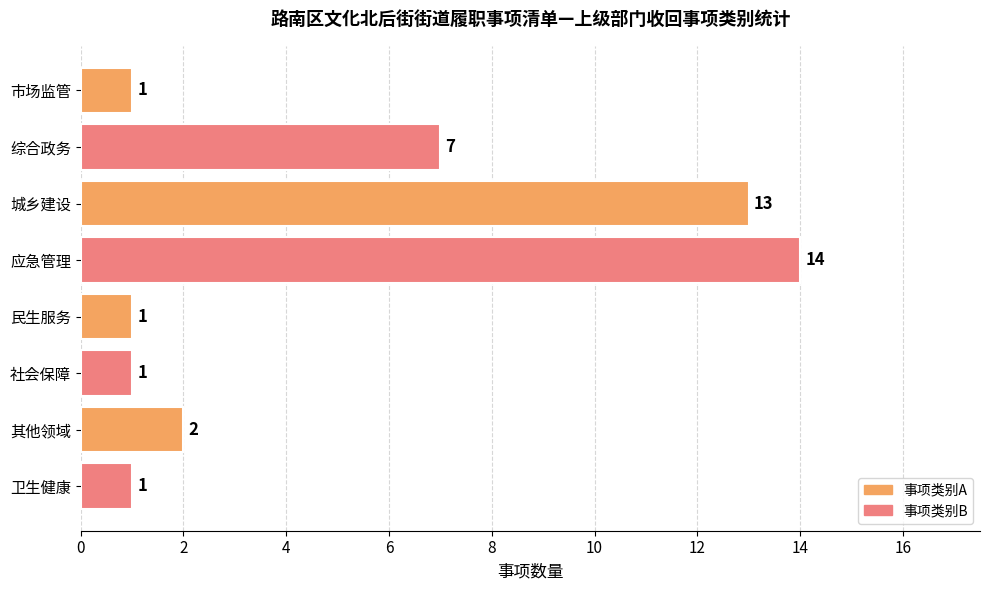

What is the average value?

5